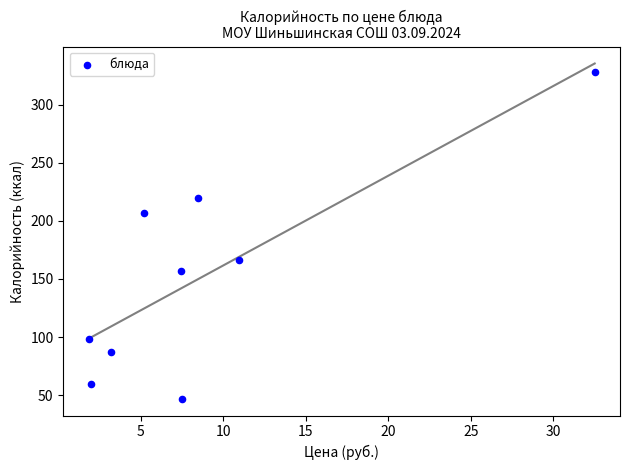

What is the range of Y values (max minus min)?

281